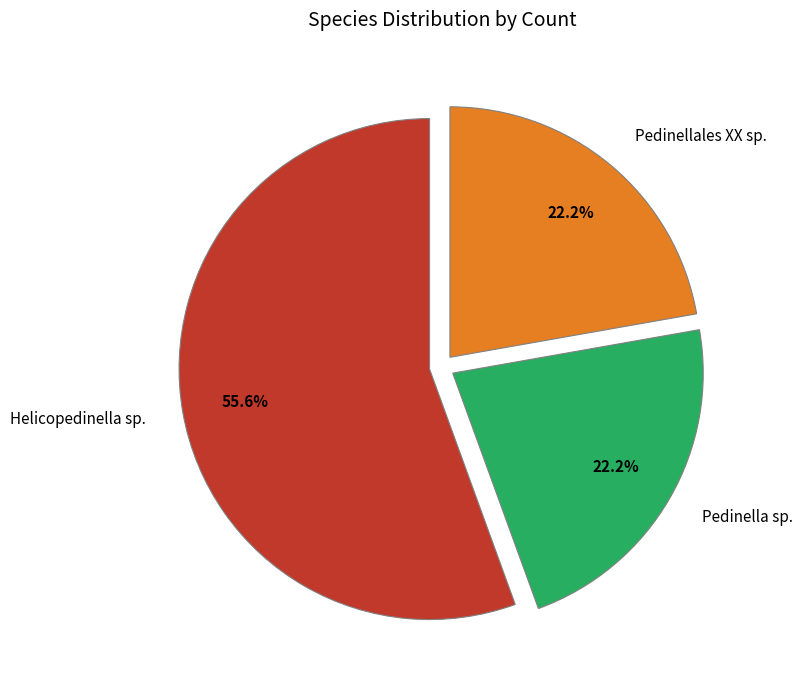

To the nearest percent, what is the difference between the largest and smallest slice percentages?

33%